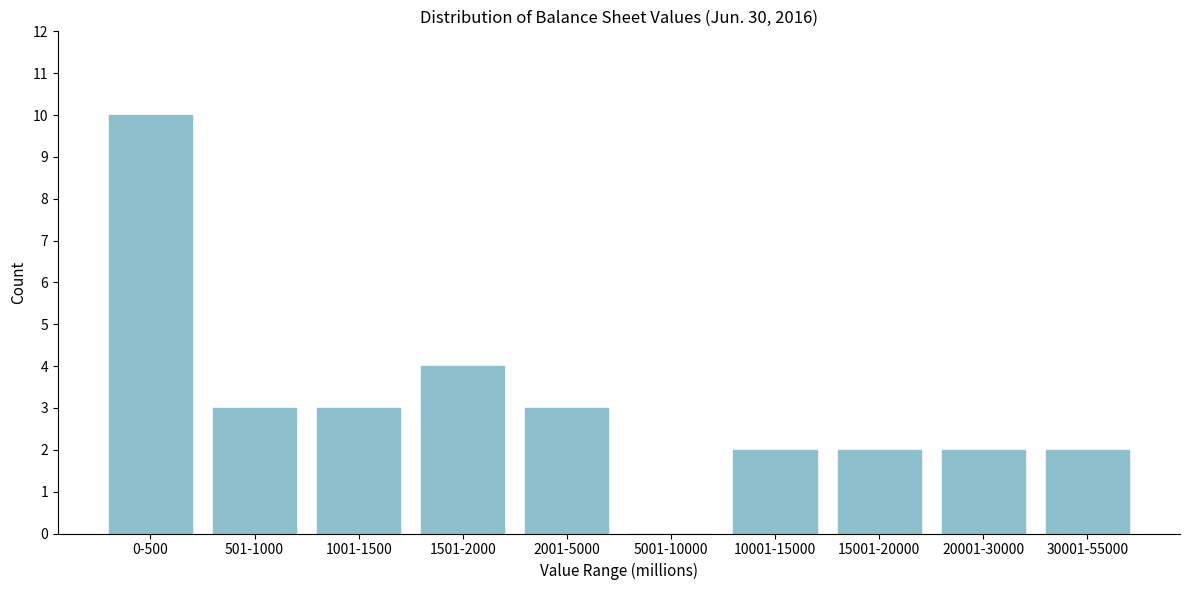

Reading right to left, what are all the values shown in this chart?

30001-55000=2	20001-30000=2	15001-20000=2	10001-15000=2	5001-10000=0	2001-5000=3	1501-2000=4	1001-1500=3	501-1000=3	0-500=10